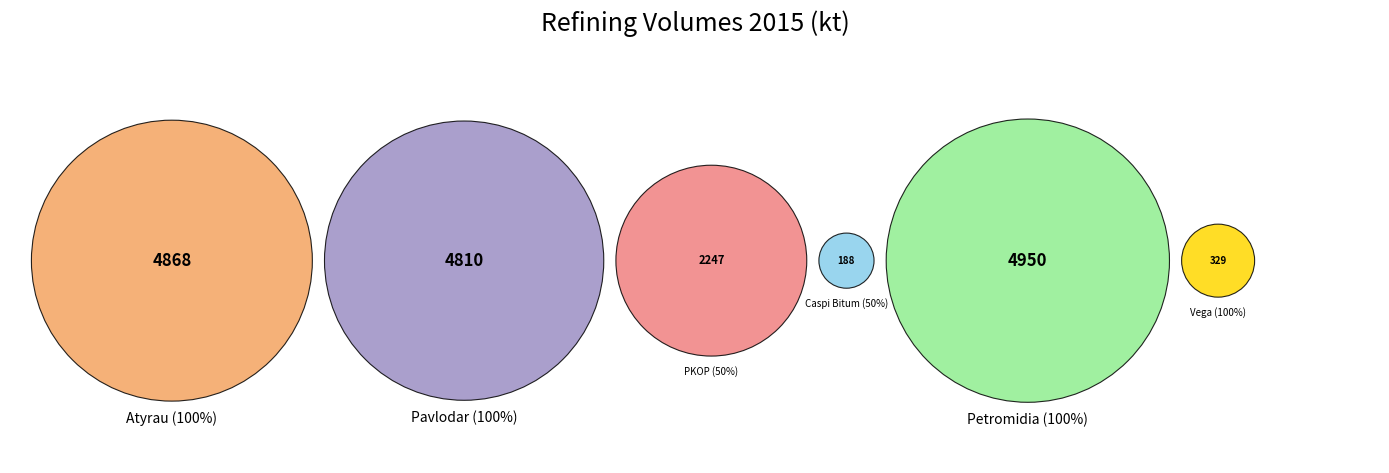

What percentage is the PKOP (50%) slice, to the nearest percent?

13%